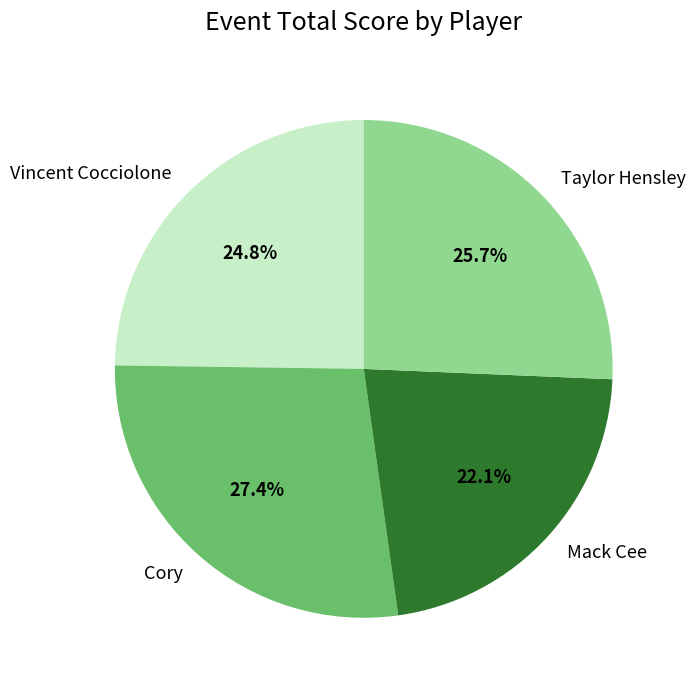

To the nearest percent, what portion does Taylor Hensley represent?

26%